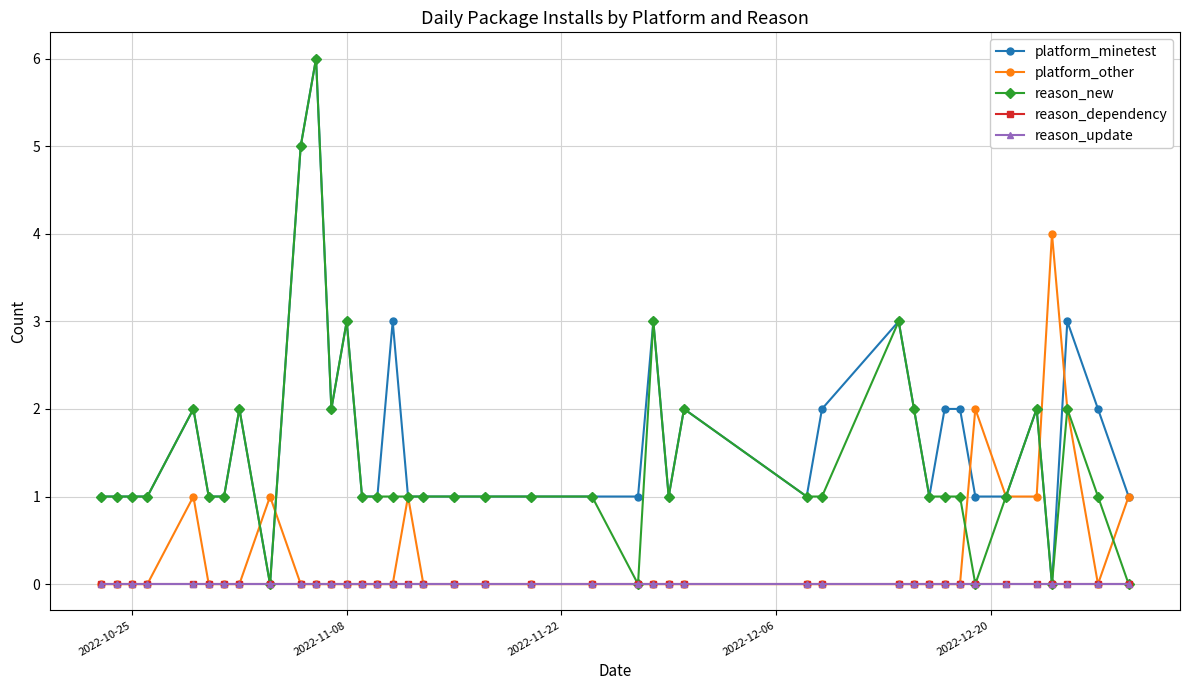

How many times do platform_minetest and platform_other cross each other?

5